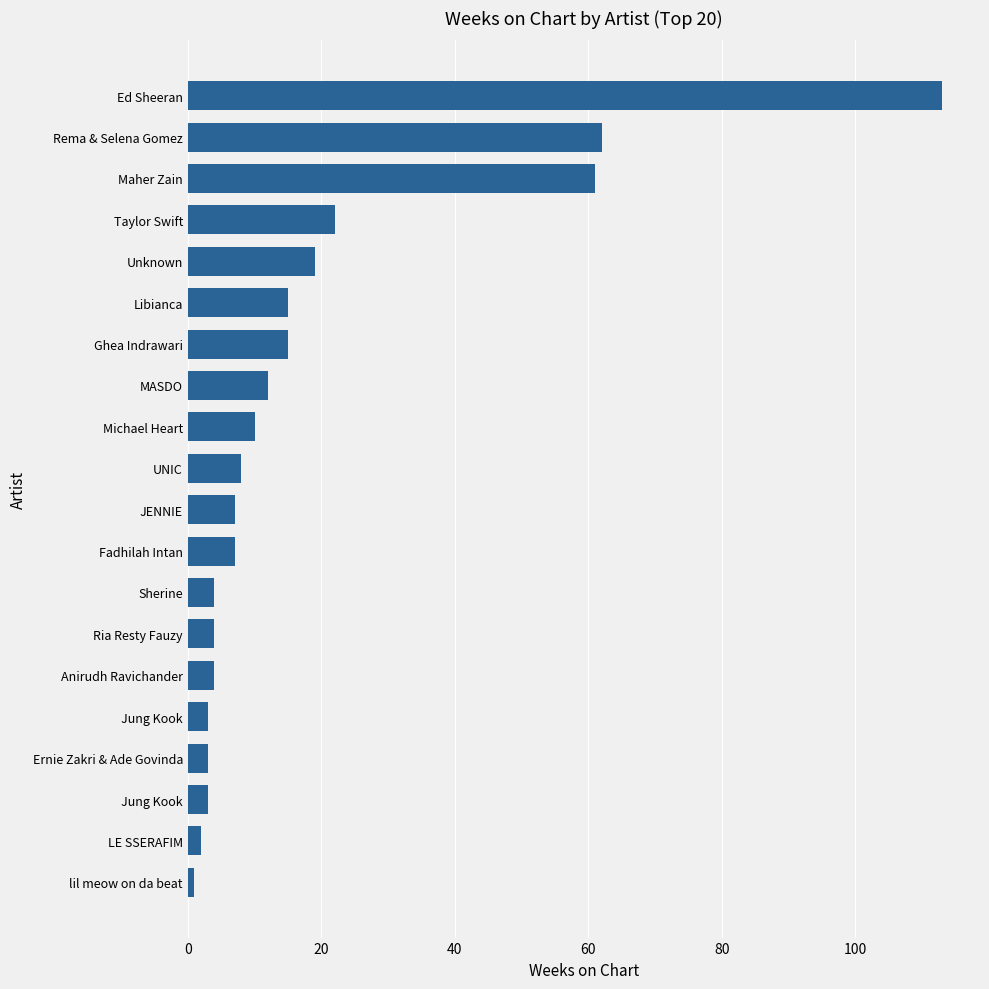

What is the minimum value shown in the chart?

1